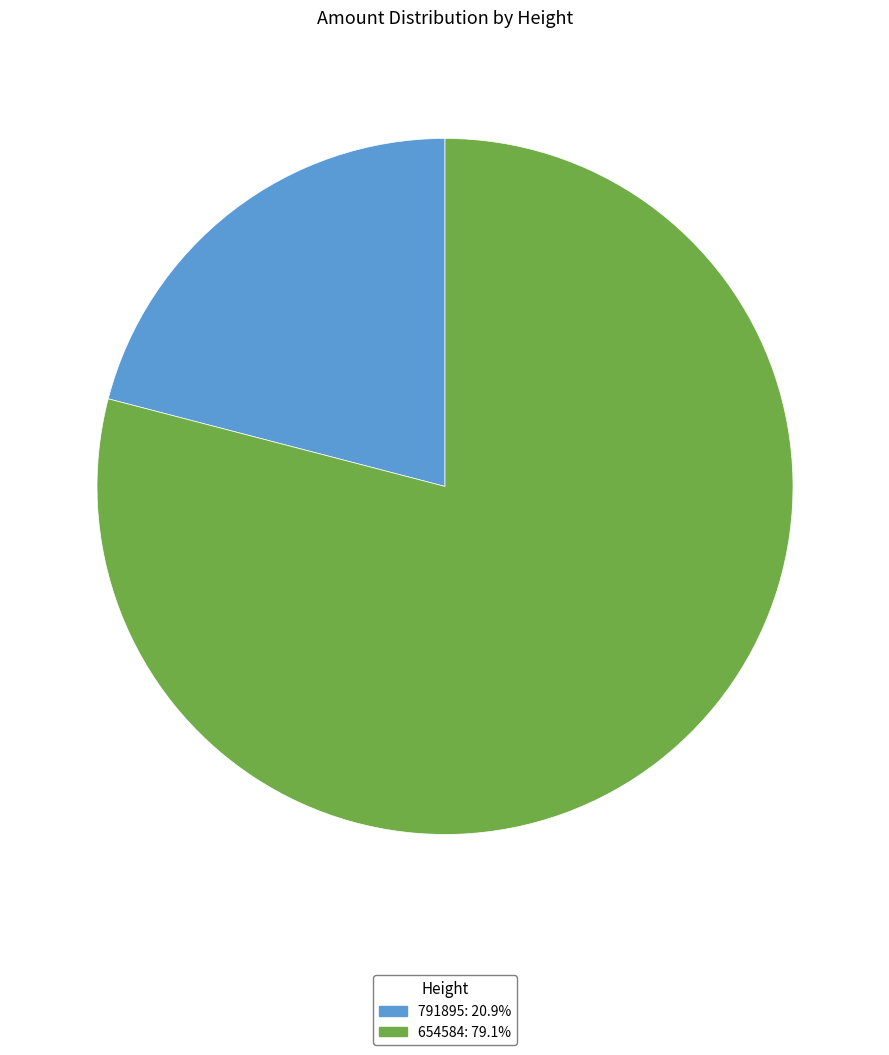

Which slice is the smallest?

791895